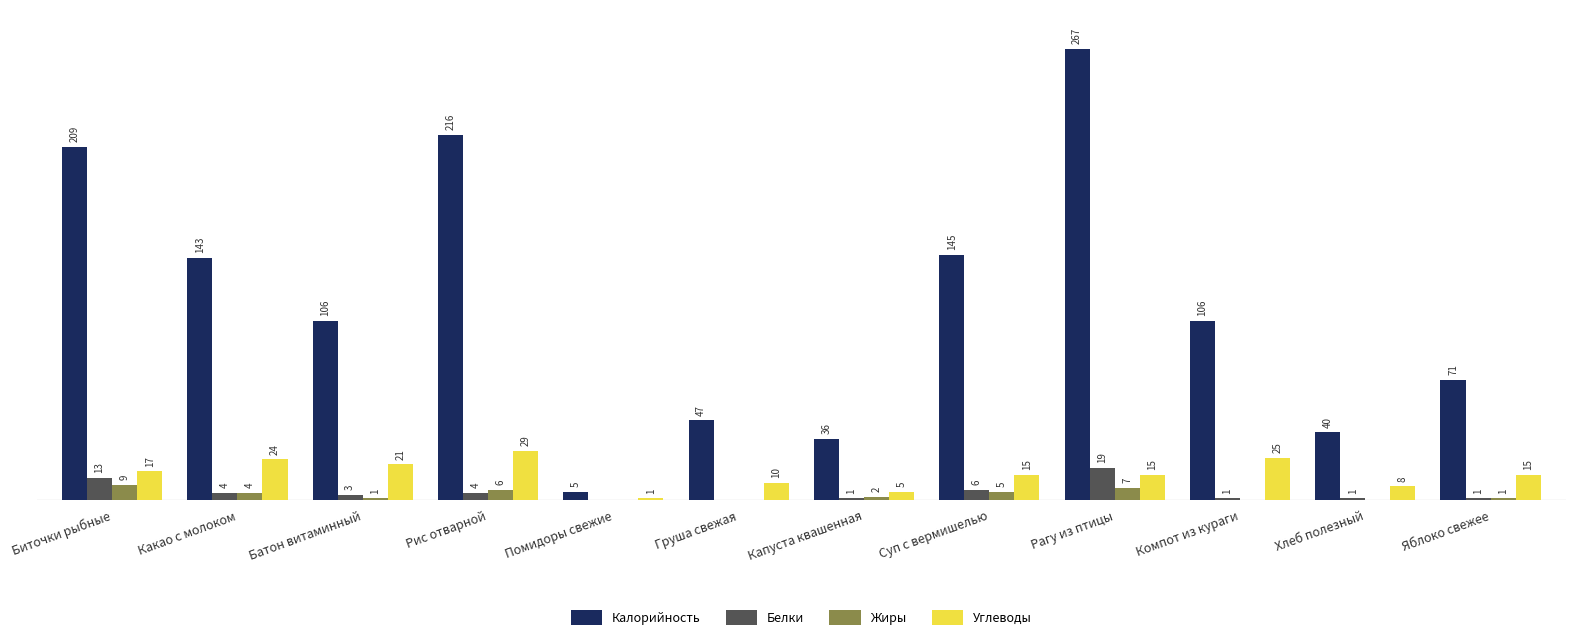

At which label does Белки reach its peak?

Рагу из птицы